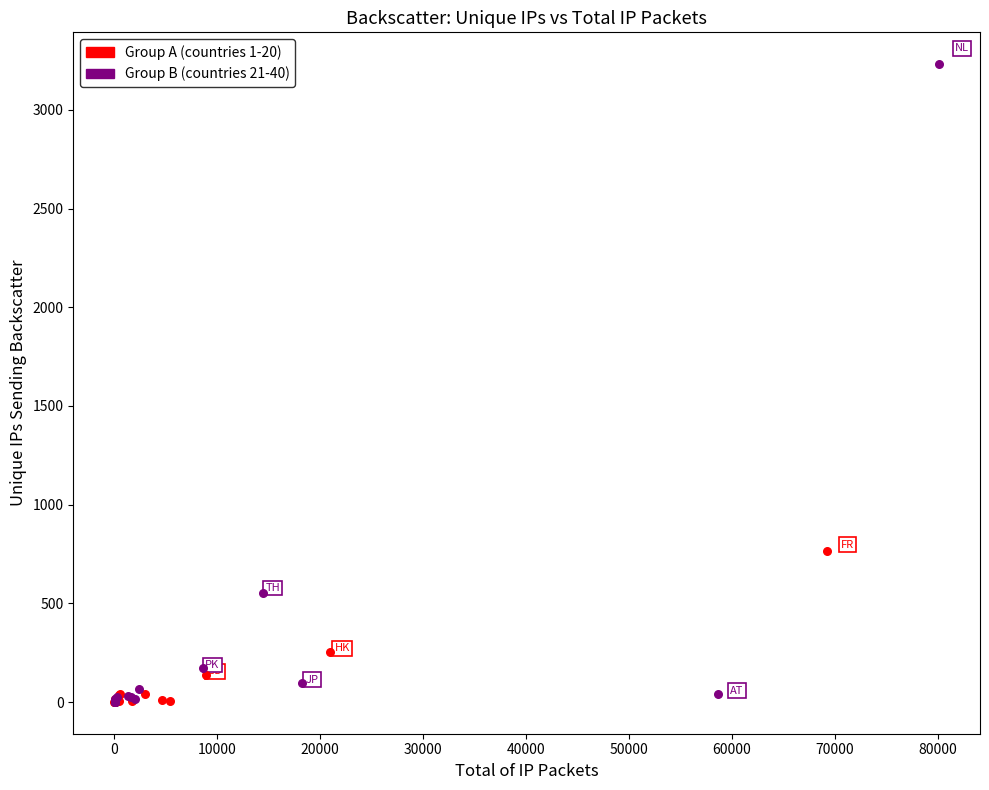

Which series has the widest spread of Y values?

Group B (countries 21-40)